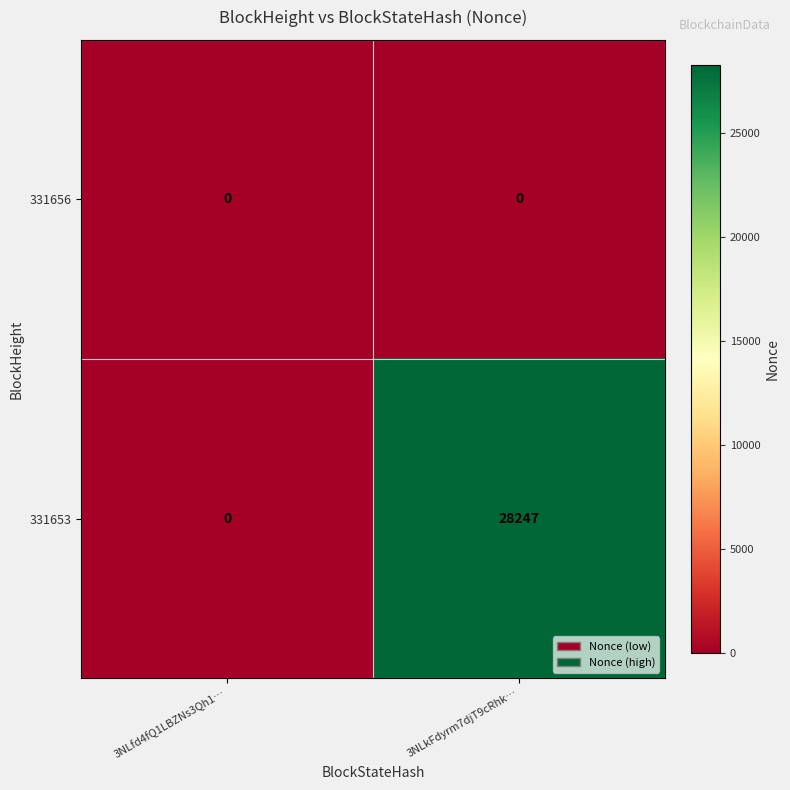

Is it true that 331656 equals 0 at 3NLfd4fQ1LBZNs3Qh1…?

True